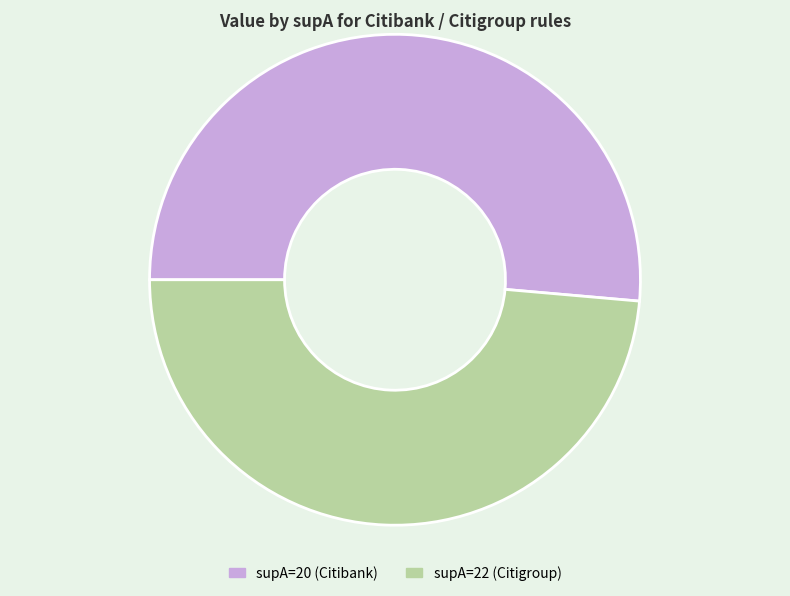

The supA=22 (Citigroup) slice represents 49% of the pie. True or false?

True